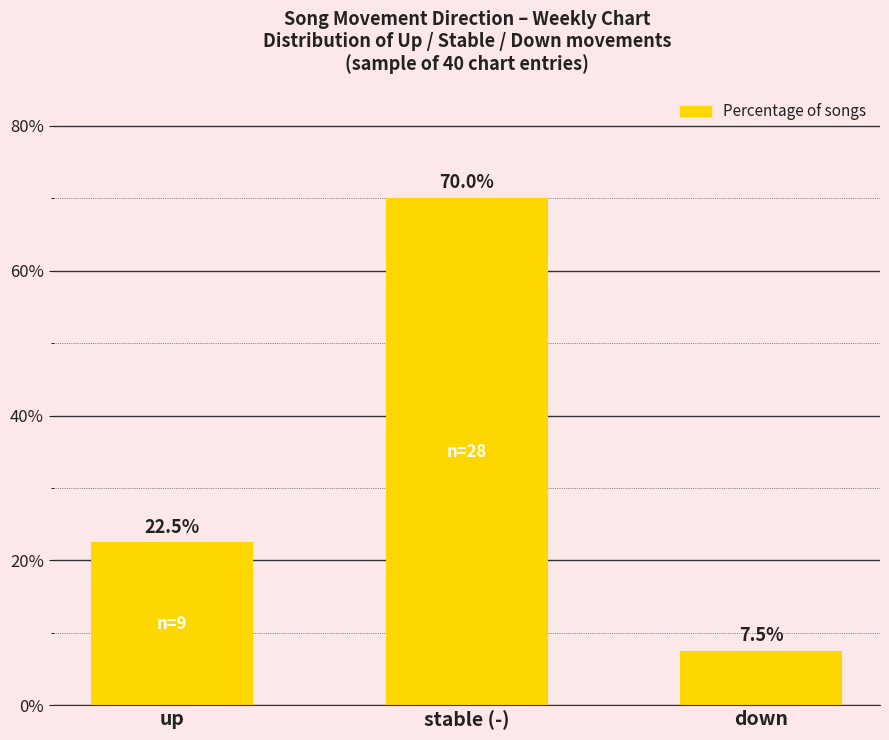

At which category does the chart reach its minimum across all series?

down